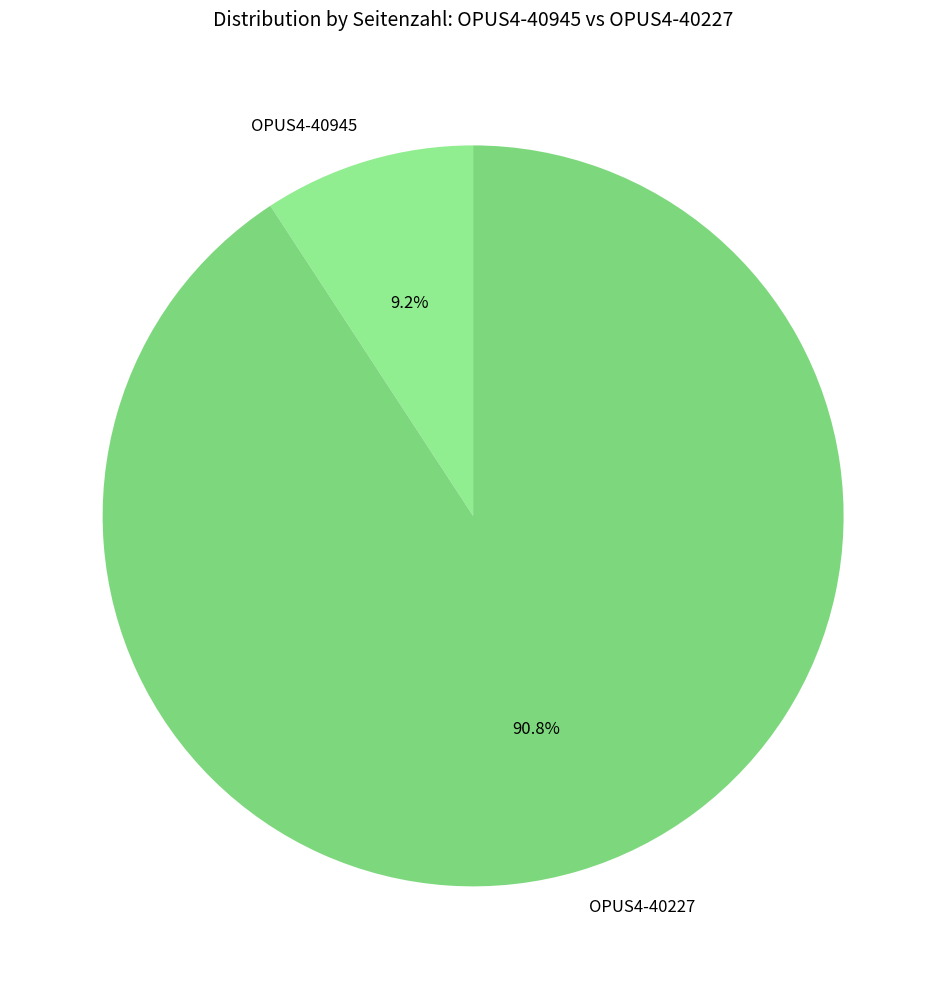

To the nearest percent, what portion does OPUS4-40227 represent?

91%